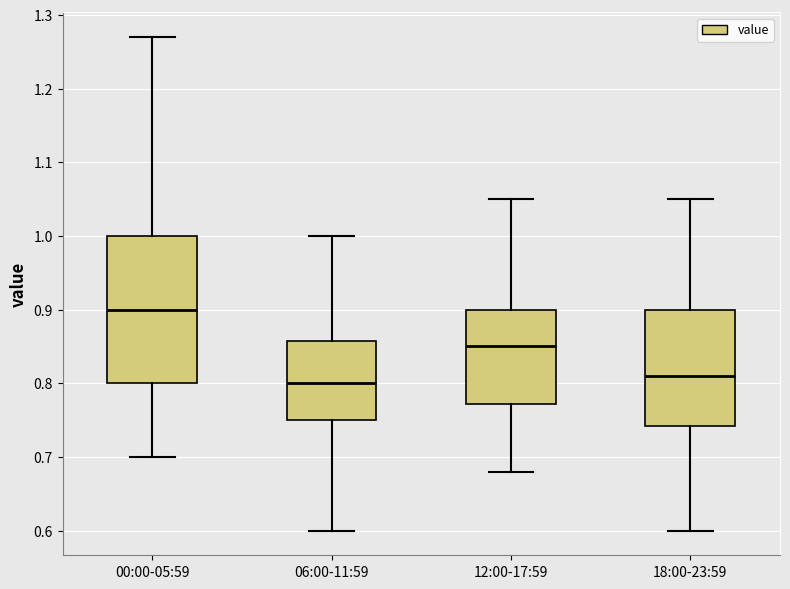

Which box is the tallest, from its lower edge to its upper edge?

00:00-05:59